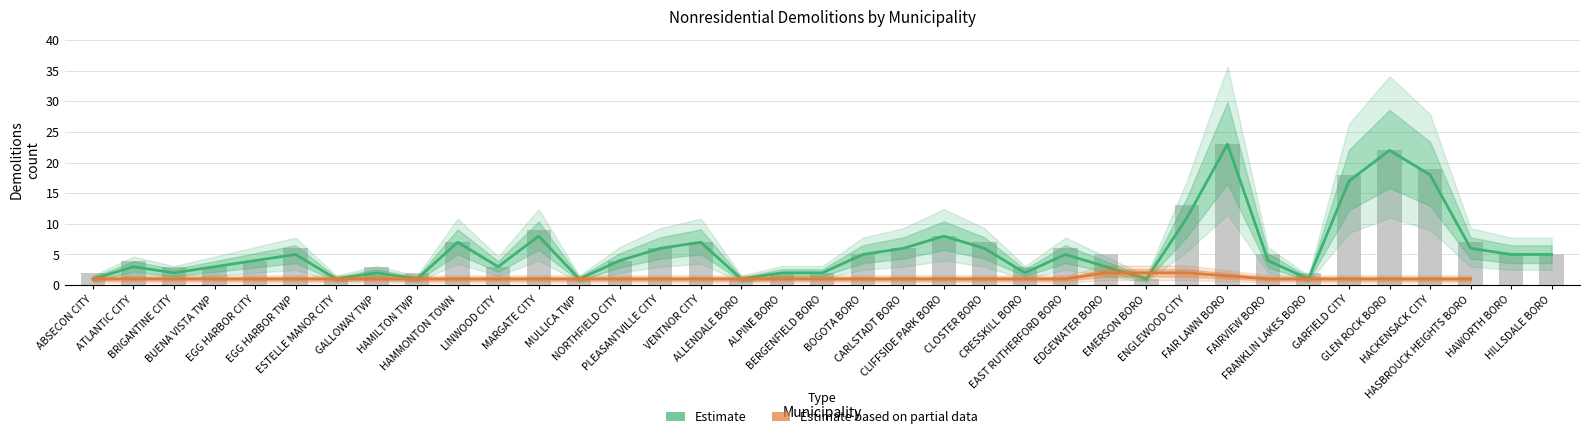

Which has a higher value, HAMILTON TWP or CARLSTADT BORO?

CARLSTADT BORO